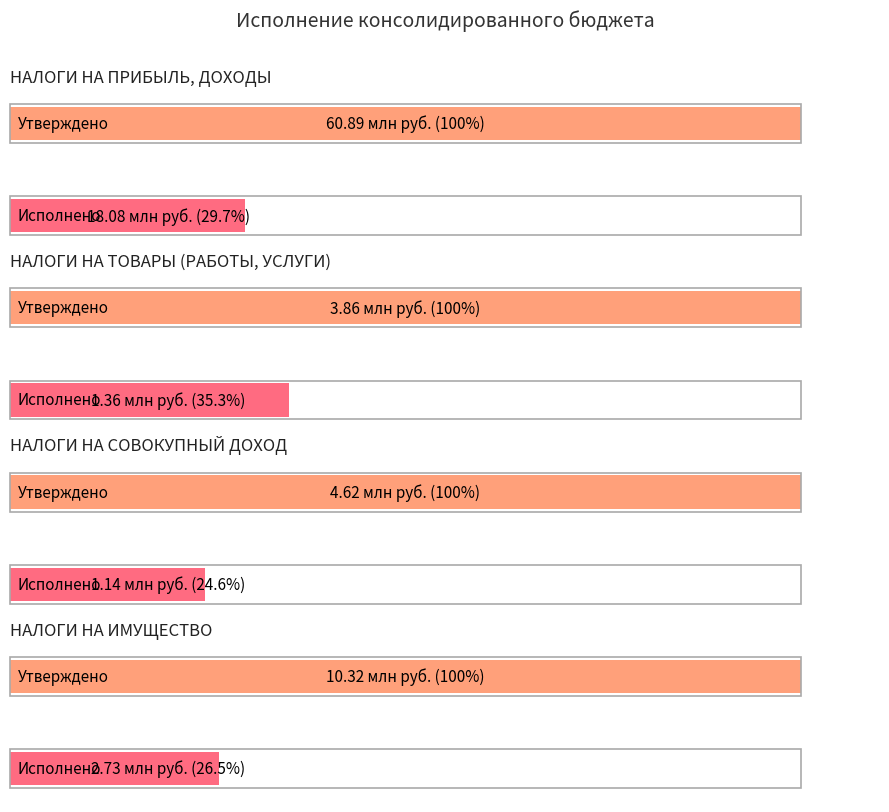

What is the difference between the second highest and minimum values in the Утверждено (консолидированный бюджет) series?

6456500.0